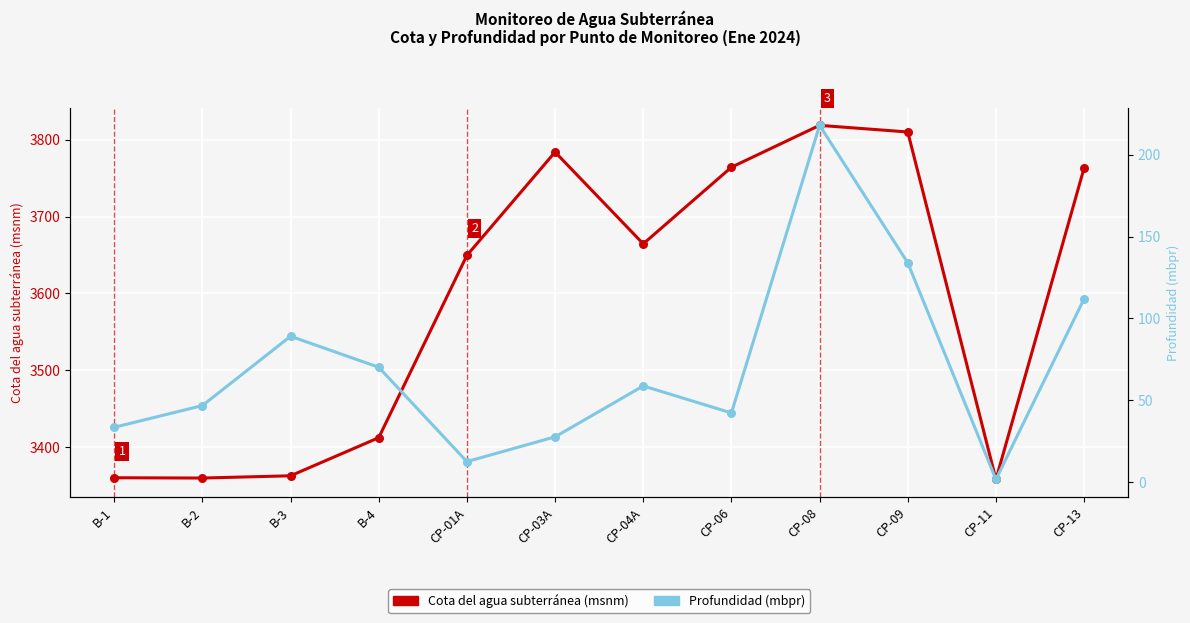

At which category is the sum across all series the highest?

CP-08